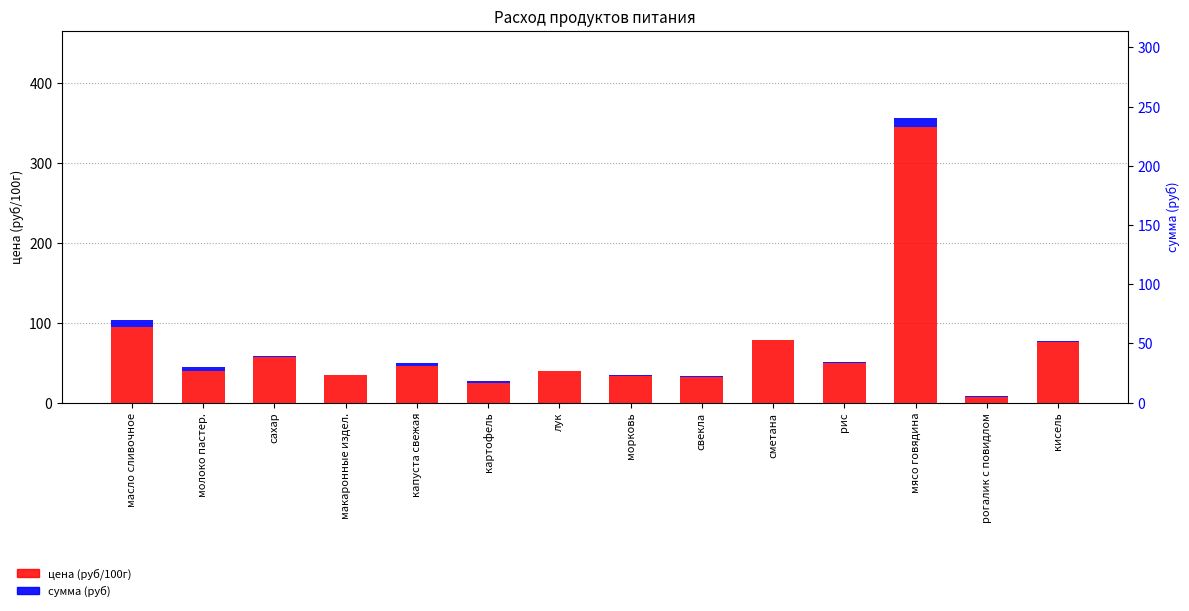

At which label does сумма (руб) first exceed 1?

масло сливочное